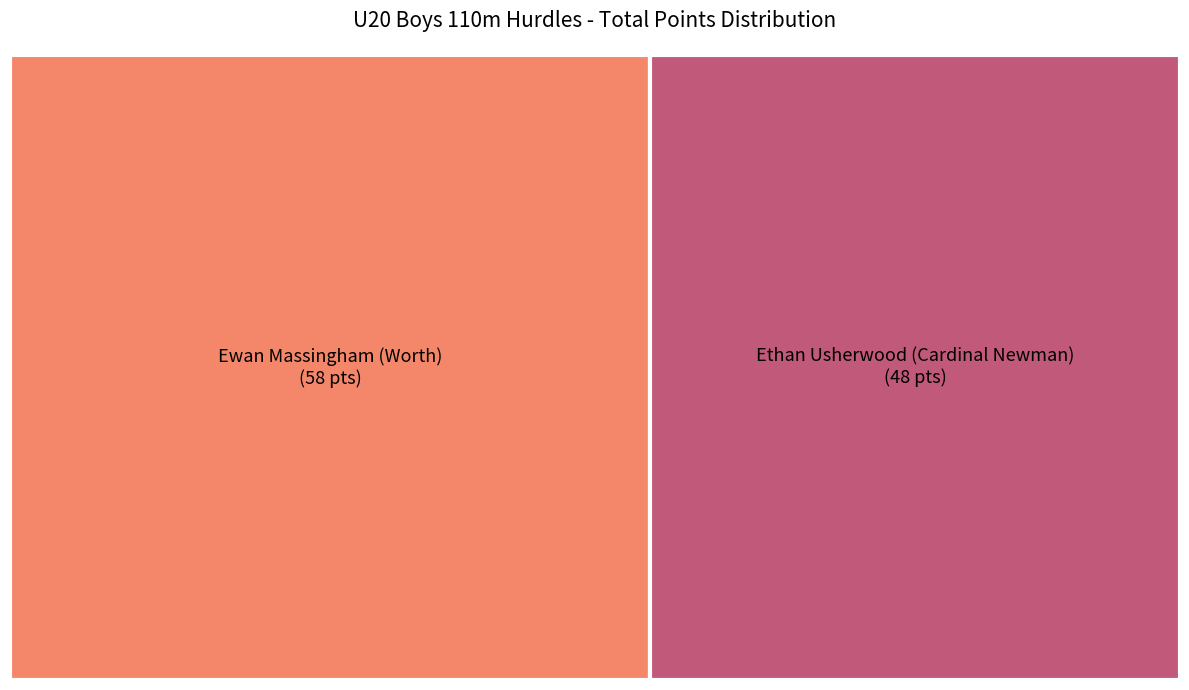

How many slices are in this pie chart?

2